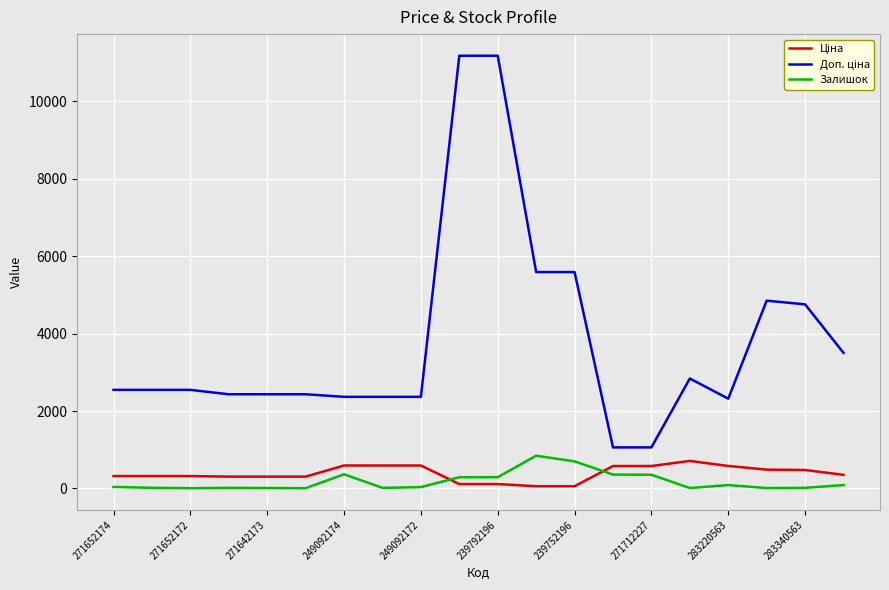

What is the maximum value for Залишок?

845.0